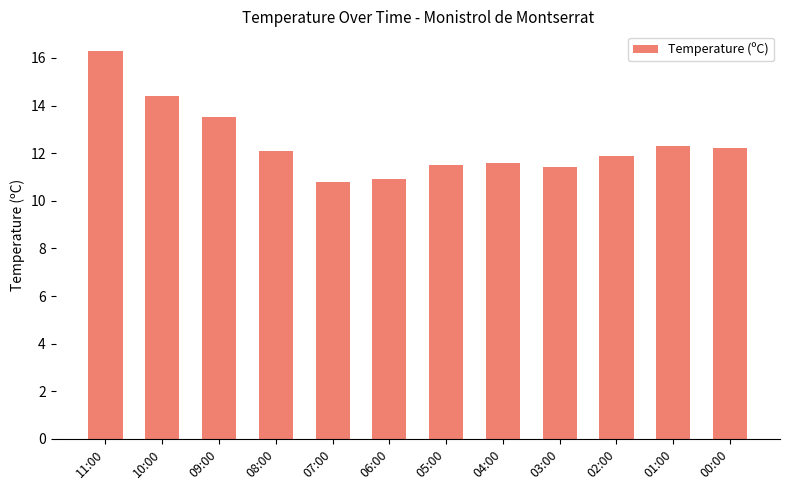

What is the difference between the second highest and minimum values?

3.6